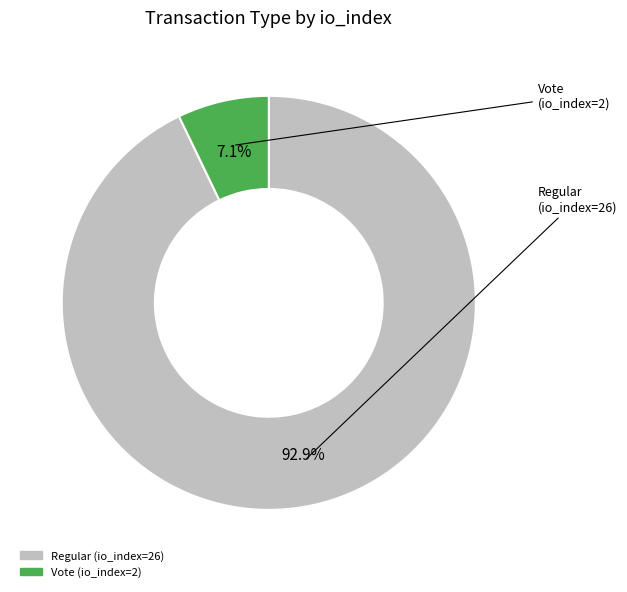

Between Regular (io_index=26) and Vote (io_index=2), which is larger?

Regular (io_index=26)